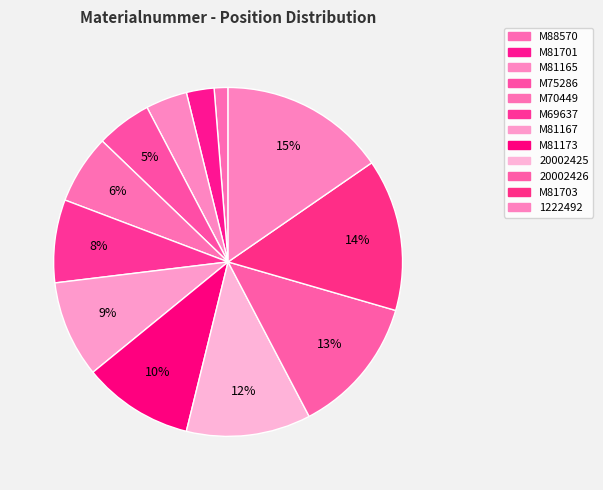

Count the number of slices in the pie.

12